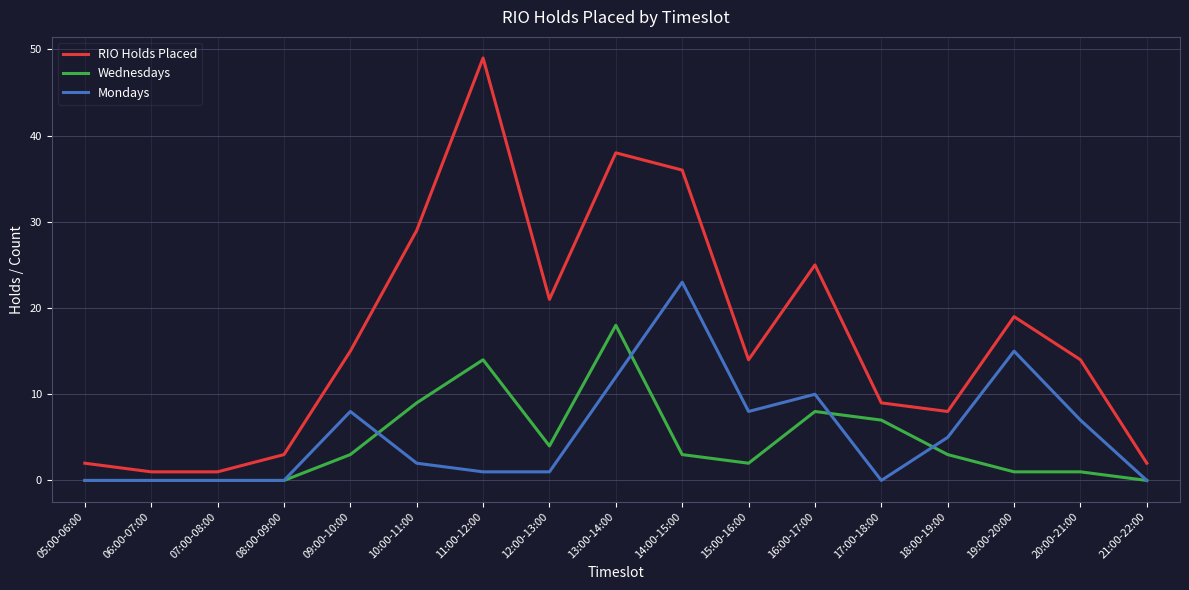

At how many categories does at least one series exceed 28?

4